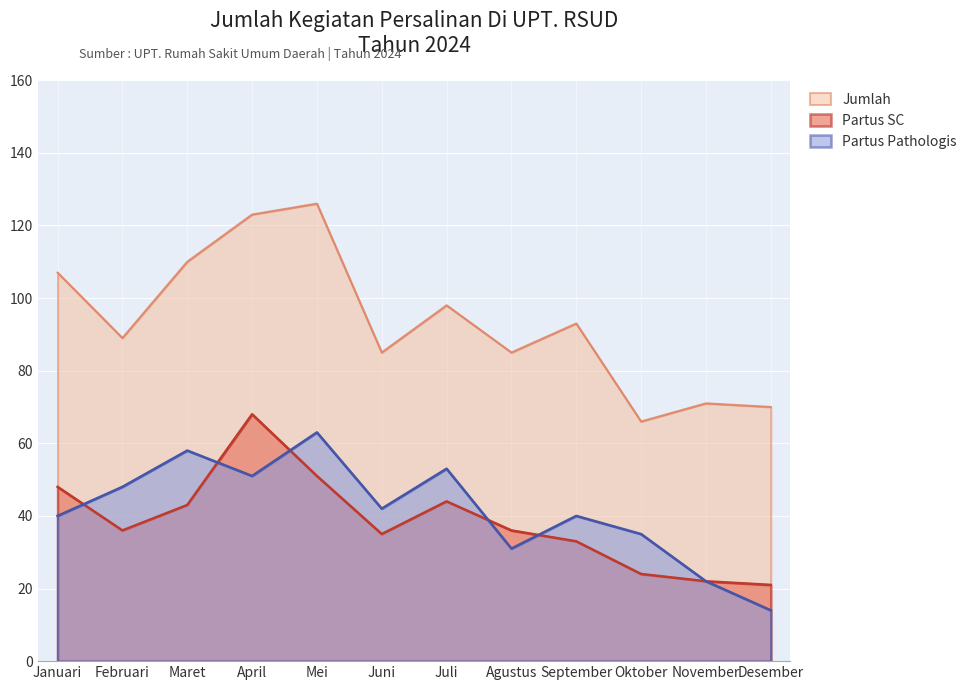

Which label corresponds to the smallest value in the chart?

Desember